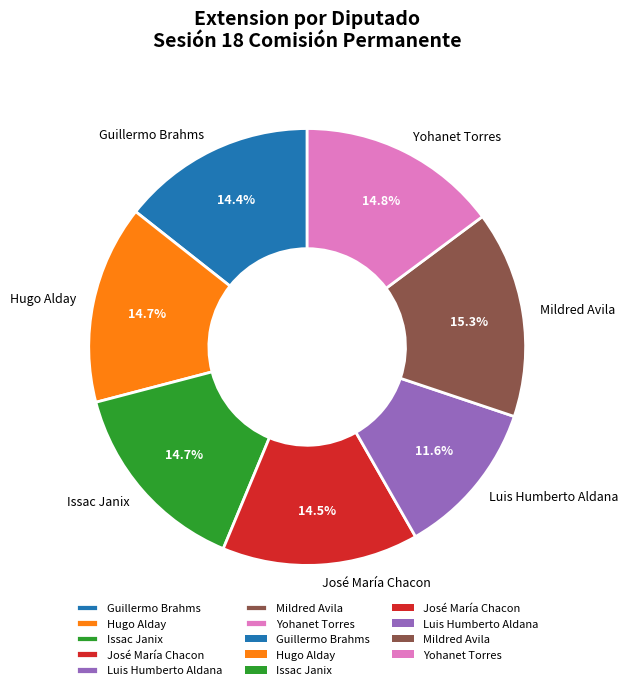

Count the number of slices in the pie.

7